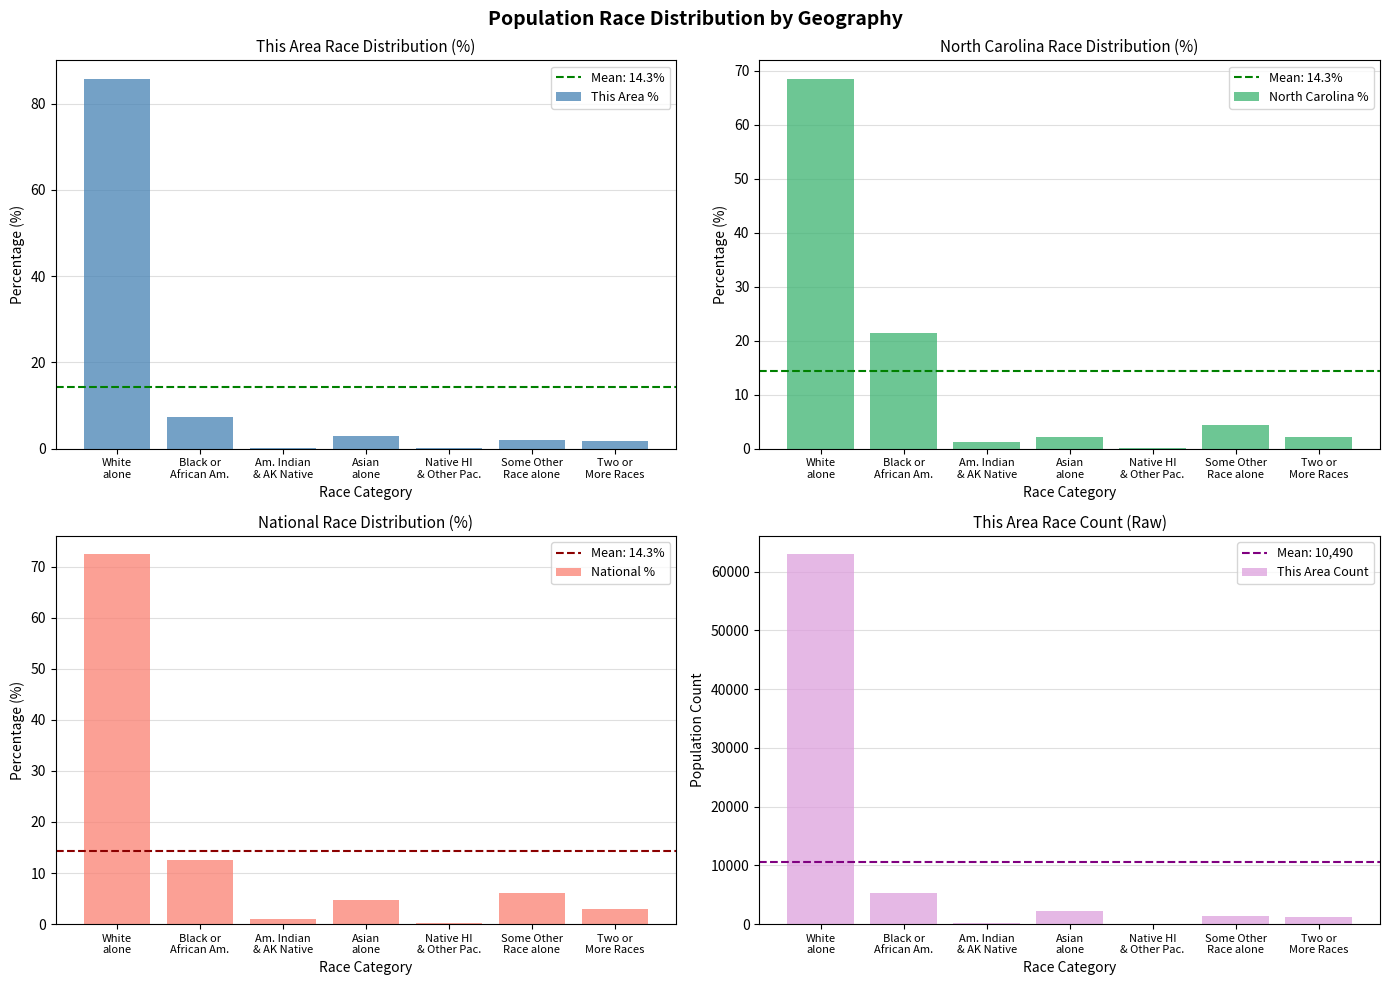

Reading left to right, extract all data points from this chart.

This Area %: White
alone=85.7	Black or
African Am.=7.3	Am. Indian
& AK Native=0.2	Asian
alone=3.0	Native HI
& Other Pac.=0.1	Some Other
Race alone=2.0	Two or
More Races=1.7
North Carolina %: White
alone=68.5	Black or
African Am.=21.5	Am. Indian
& AK Native=1.3	Asian
alone=2.2	Native HI
& Other Pac.=0.1	Some Other
Race alone=4.3	Two or
More Races=2.2
National %: White
alone=72.4	Black or
African Am.=12.6	Am. Indian
& AK Native=0.9	Asian
alone=4.8	Native HI
& Other Pac.=0.2	Some Other
Race alone=6.2	Two or
More Races=2.9
This Area Count: White
alone=62945.0	Black or
African Am.=5345.0	Am. Indian
& AK Native=180.0	Asian
alone=2234.0	Native HI
& Other Pac.=41.0	Some Other
Race alone=1451.0	Two or
More Races=1232.0